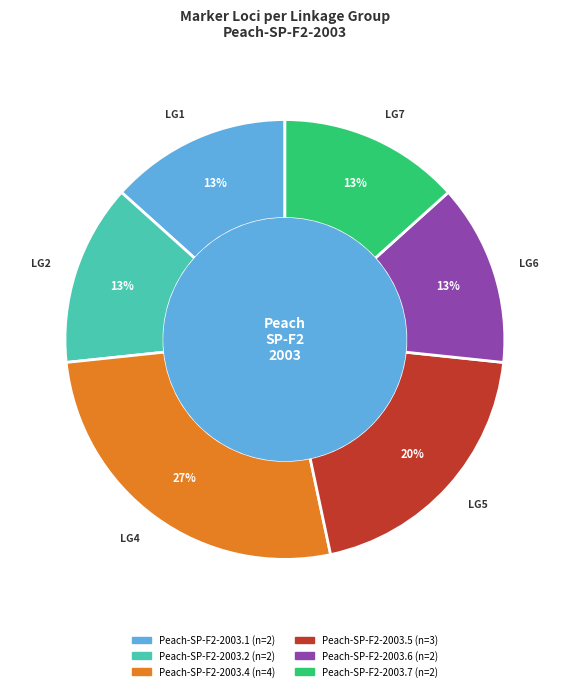

Do Peach-SP-F2-2003.4 and Peach-SP-F2-2003.2 together represent more than half of the pie?

No